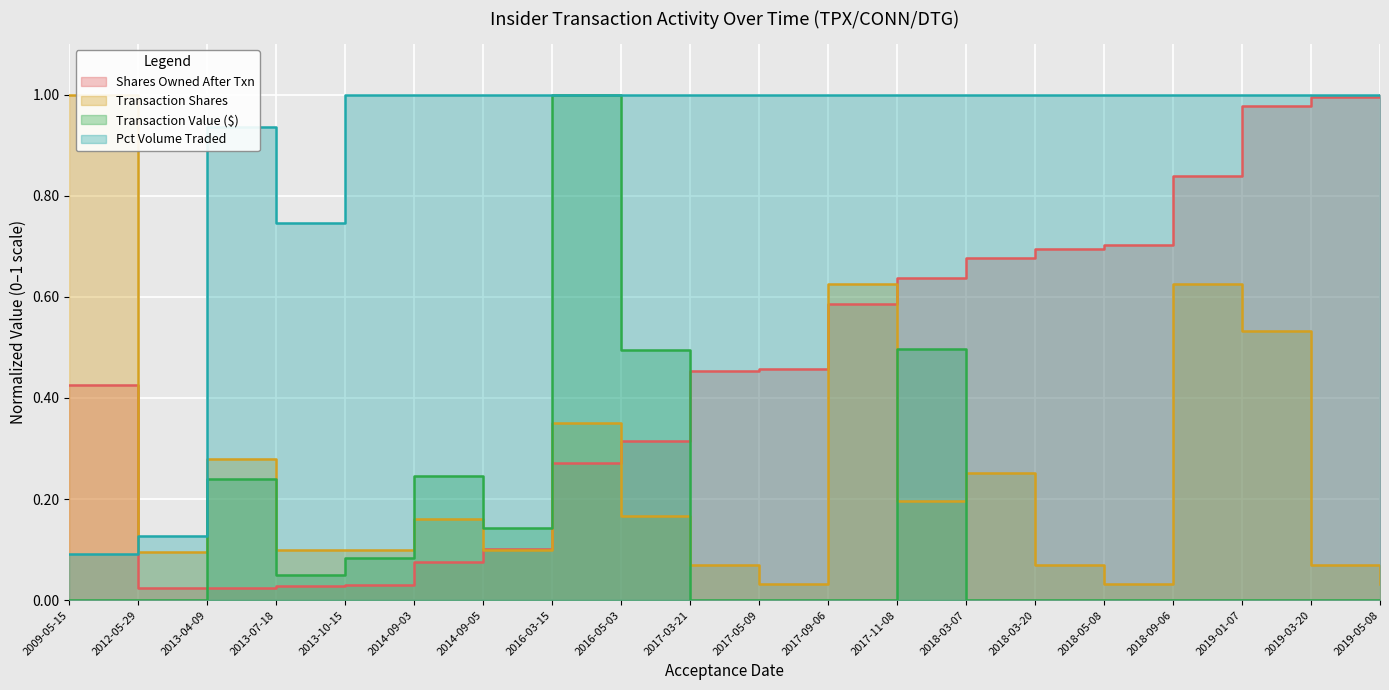

Between 2013-04-09 and 2013-07-18, which series saw the biggest shift?

transactionValue